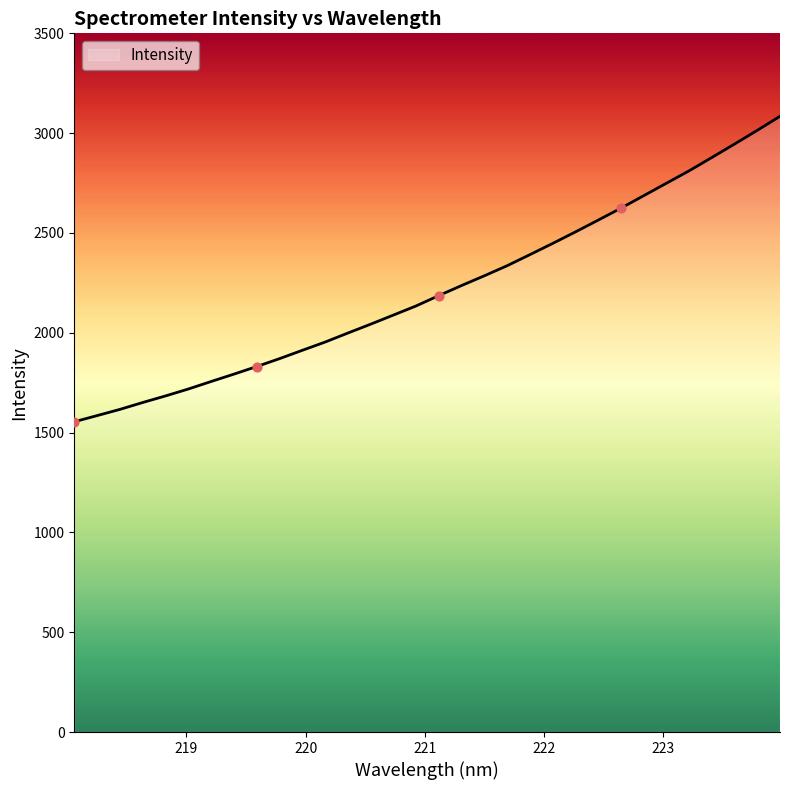

What is the greatest value displayed?

3084.4